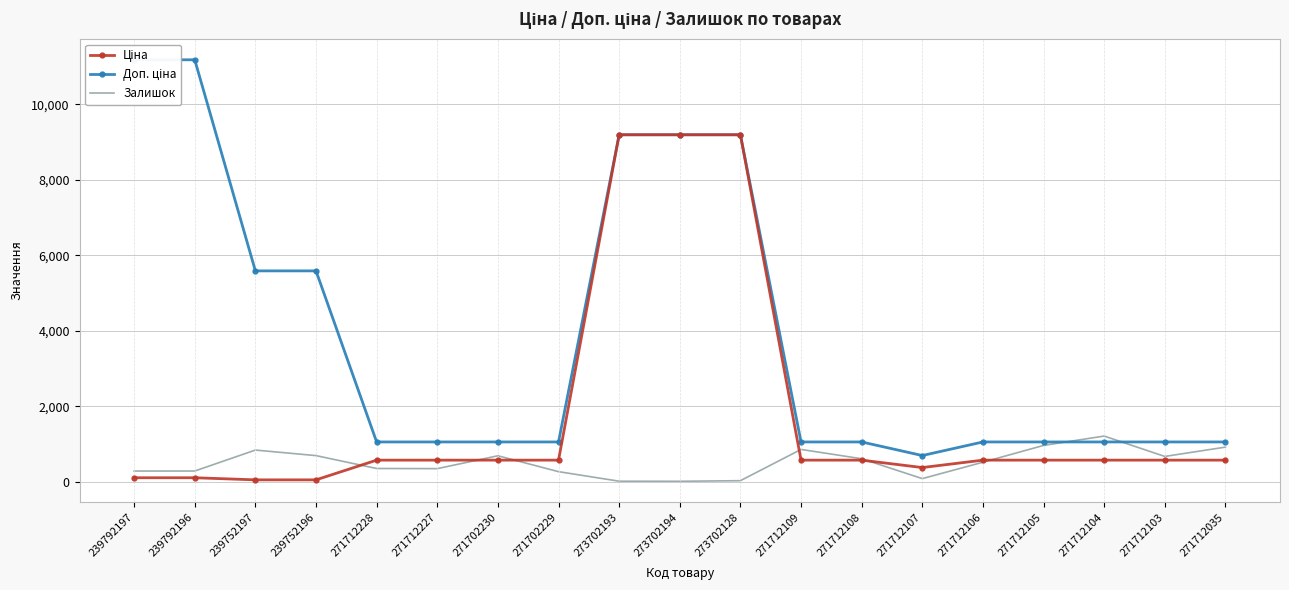

Which series has the largest range (max minus min)?

Доп. ціна